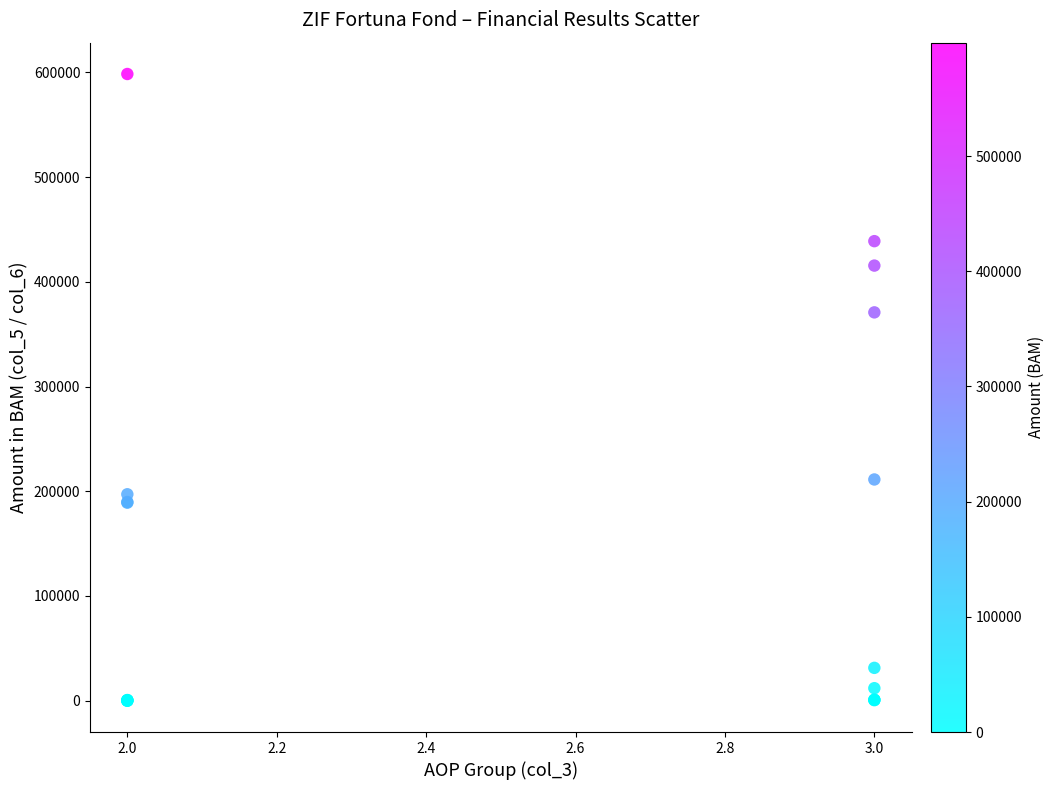

What Y value in the scatter plot is closest to 299238?

370843